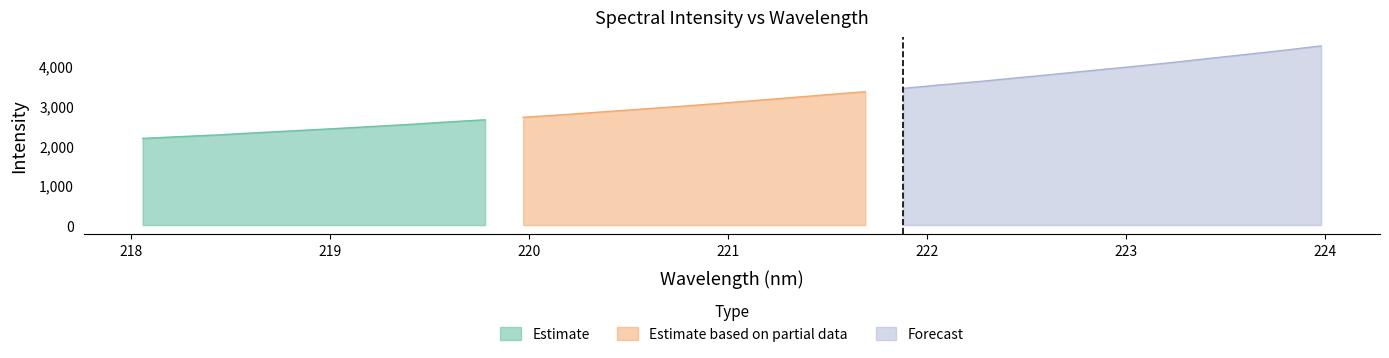

What is the difference between the values at 223.9802 and 221.8812?

1065.8